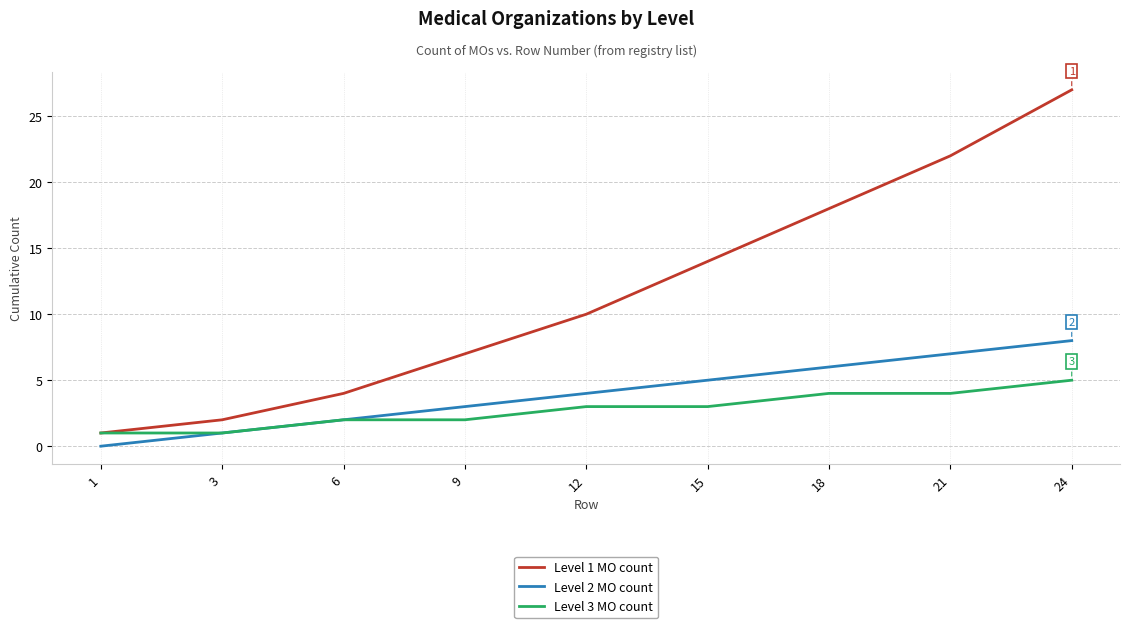

Where is Level 2 MO count nearest to the value 4?

12